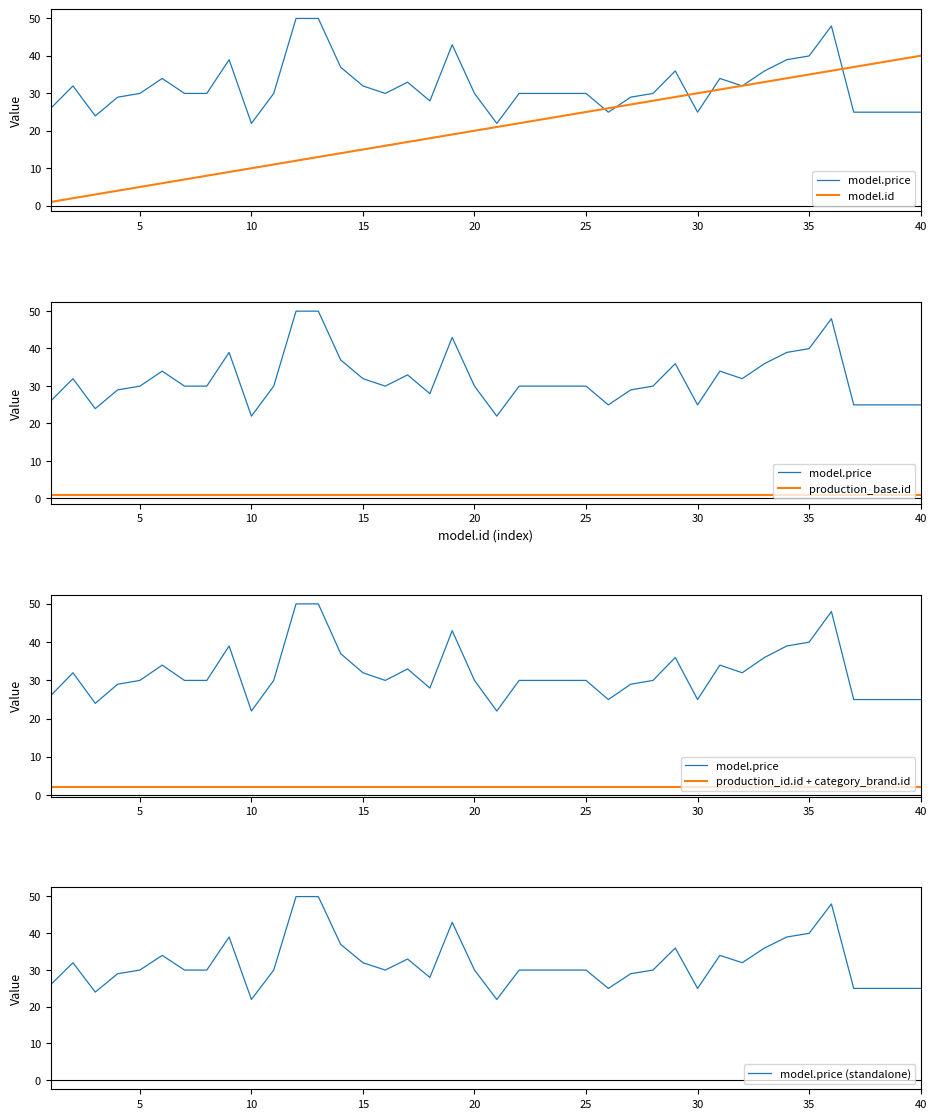

Which series has the largest total across all categories?

model.price